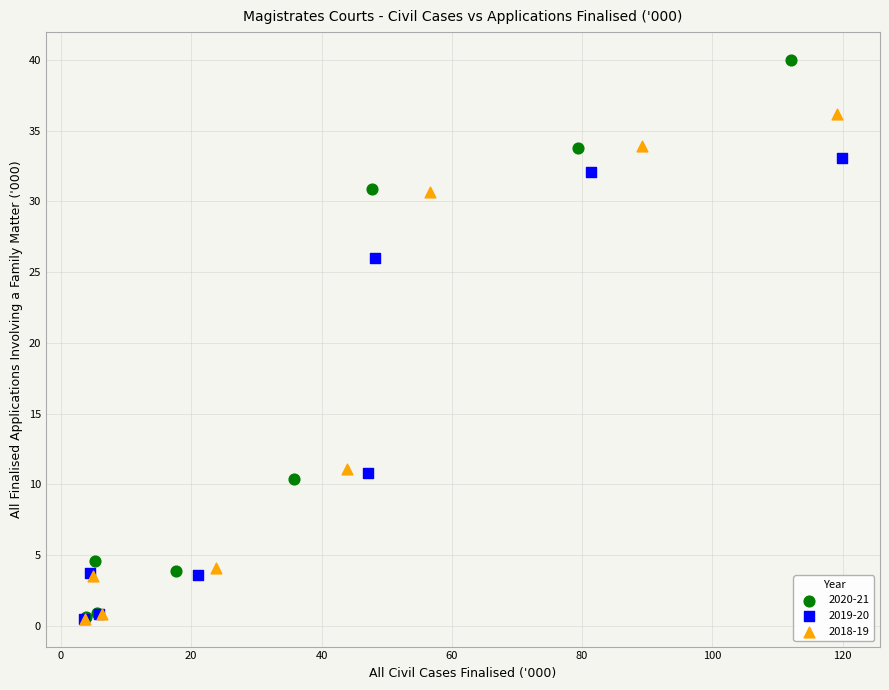

Which series reaches the maximum Y coordinate?

2020-21